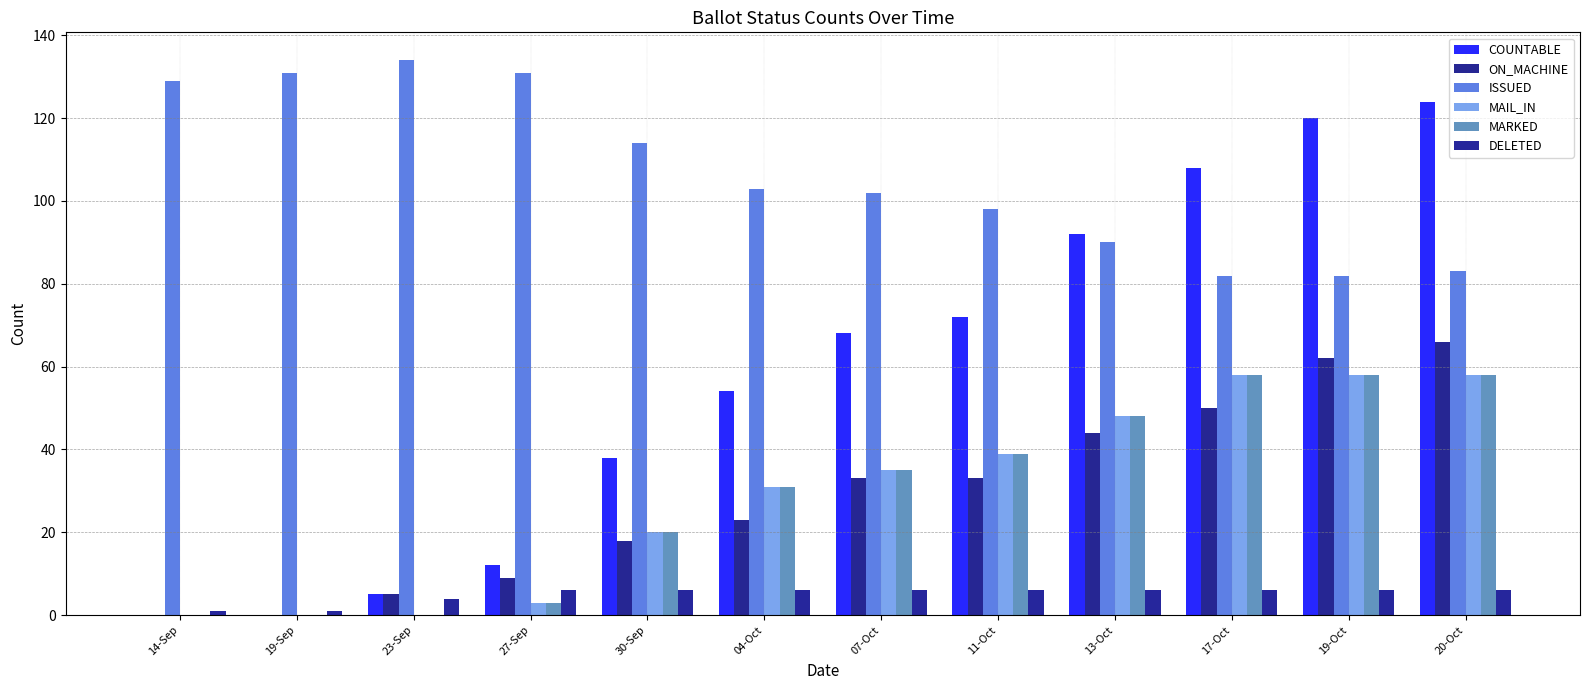

How many categories are shown in the chart?

12